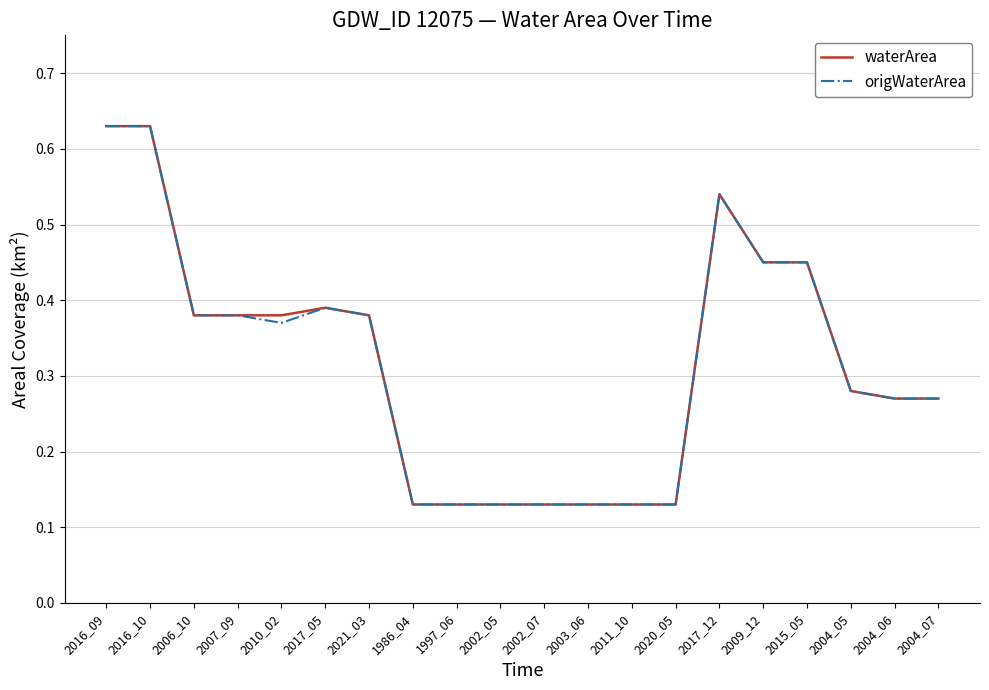

How many waterArea values are between 0 and 1?

20